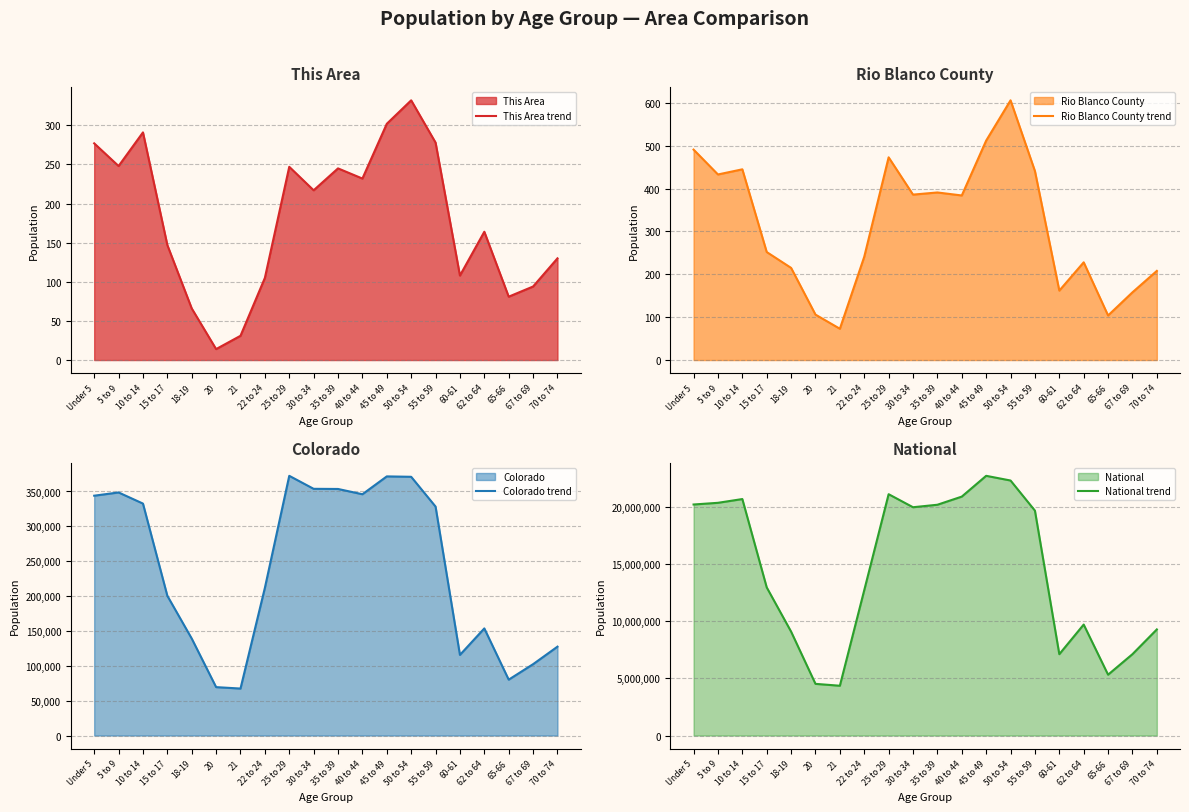

What is the greatest value displayed?

22708591